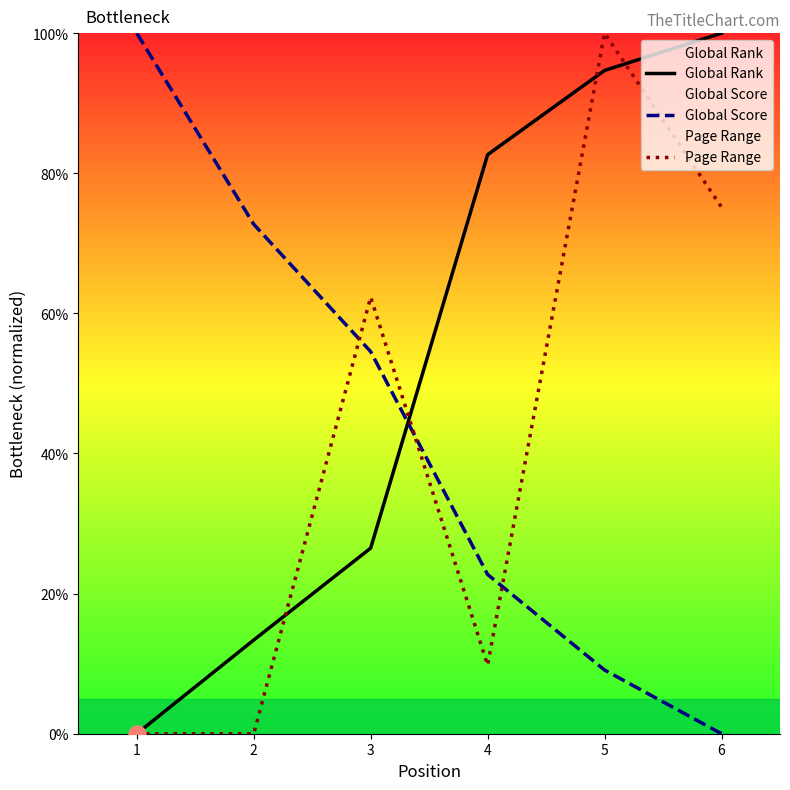

What are all the series names shown in the legend?

Global Rank, Global Score, Page Range